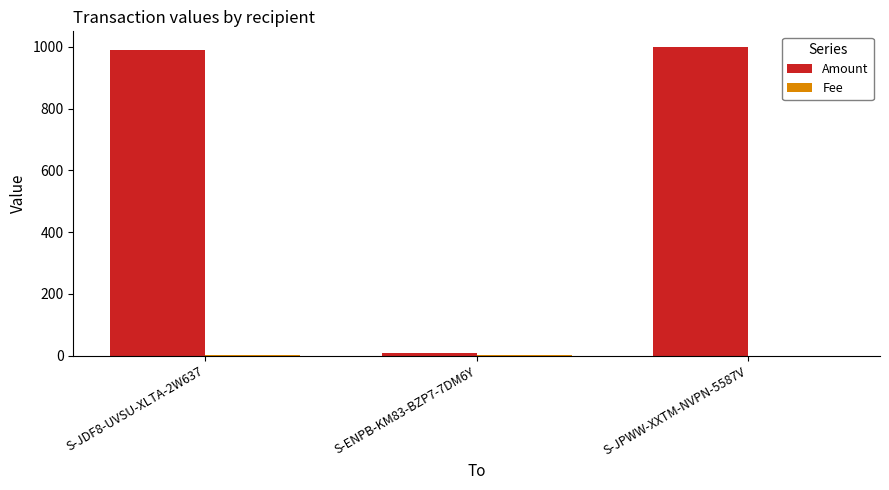

Is it true that Amount equals 203.4 at S-JDF8-UVSU-XLTA-2W637?

False